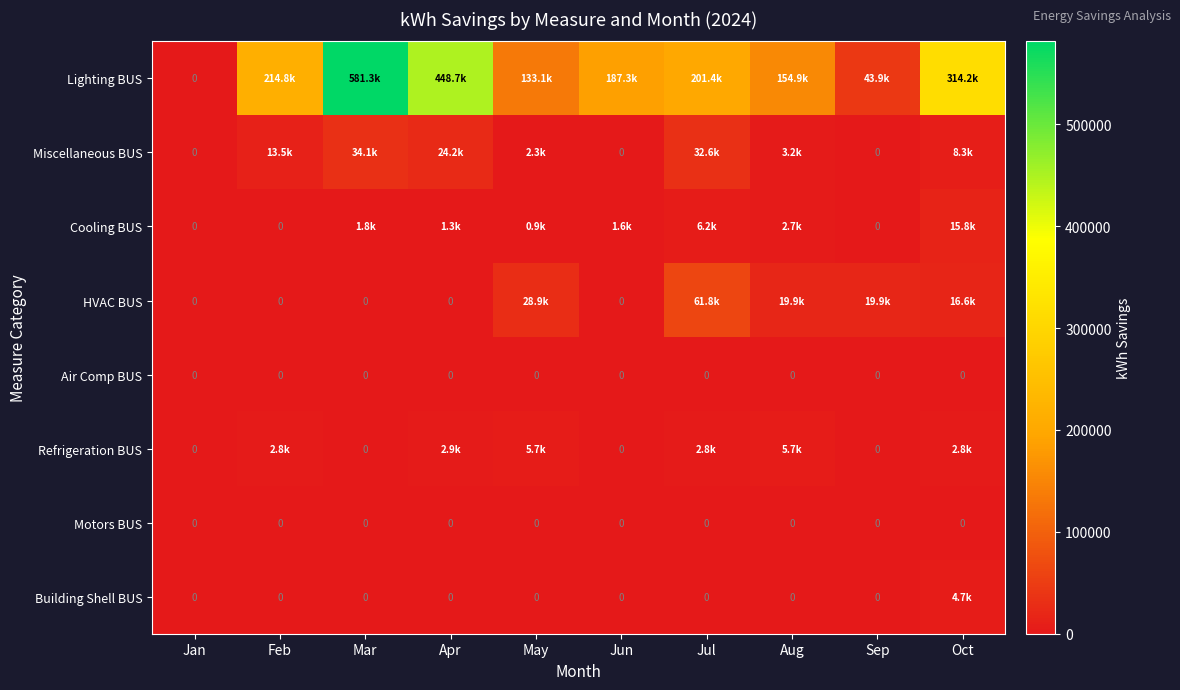

Is it true that Miscellaneous BUS equals 0.0 at Sep?

True